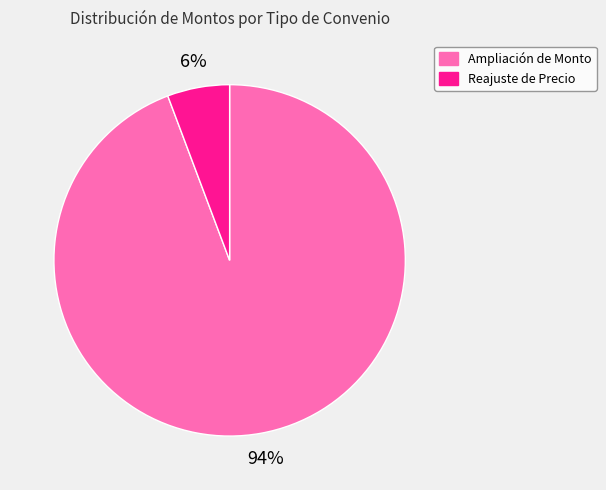

To the nearest percent, what percentage of the pie is Reajuste de Precio?

6%